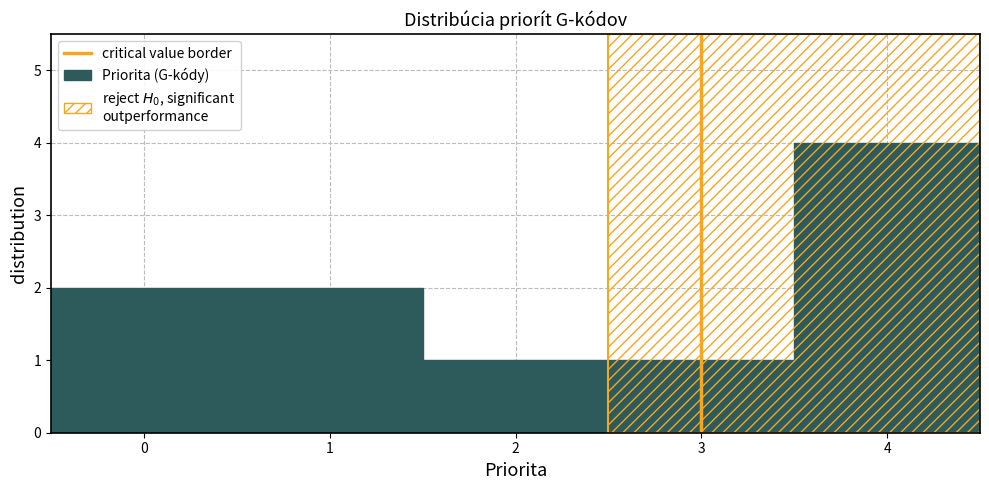

Reading left to right, transcribe this chart: for each bar, give the range it covers on the x-axis and its height. The values are not printed on the chart, so give them approximately, as read against the axis.

-0.5 to 0.5: 2
0.5 to 1.5: 2
1.5 to 2.5: 1
2.5 to 3.5: 1
3.5 to 4.5: 4